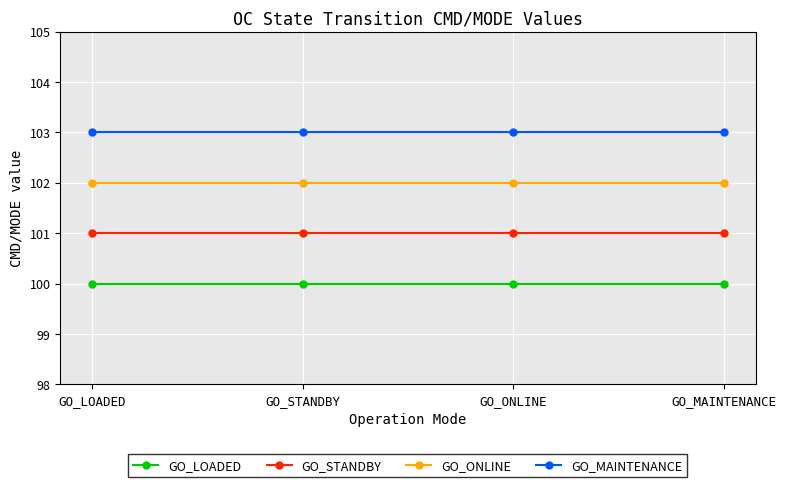

Reading left to right, transcribe all the data shown in this chart.

GO_LOADED: GO_LOADED=100	GO_STANDBY=100	GO_ONLINE=100	GO_MAINTENANCE=100
GO_STANDBY: GO_LOADED=101	GO_STANDBY=101	GO_ONLINE=101	GO_MAINTENANCE=101
GO_ONLINE: GO_LOADED=102	GO_STANDBY=102	GO_ONLINE=102	GO_MAINTENANCE=102
GO_MAINTENANCE: GO_LOADED=103	GO_STANDBY=103	GO_ONLINE=103	GO_MAINTENANCE=103